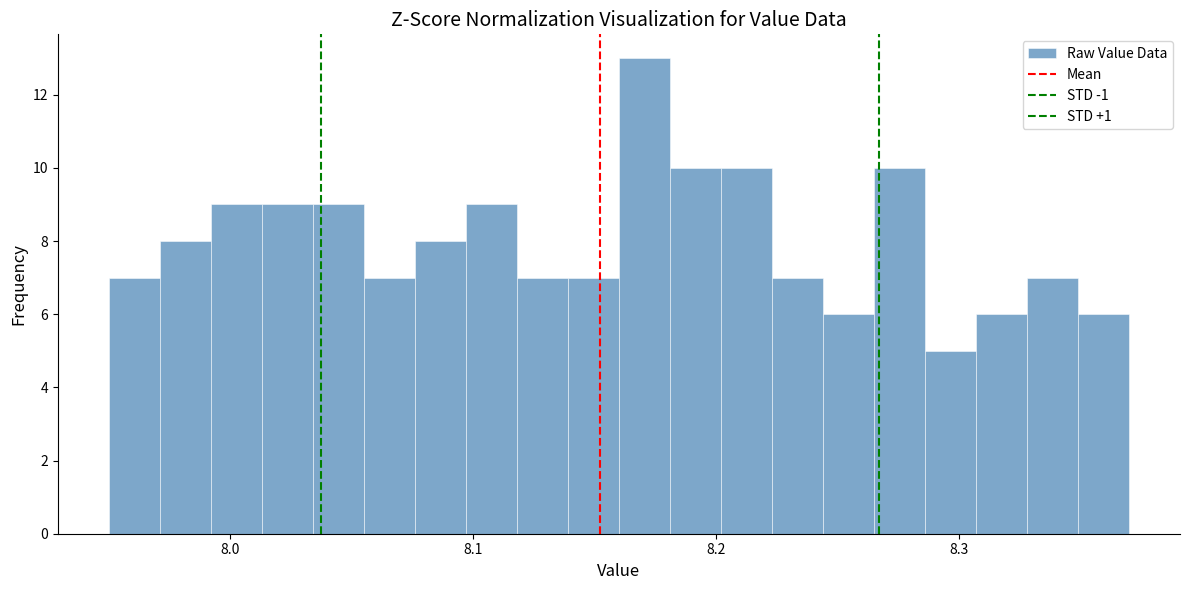

Around what value on the x-axis is the tallest bar? Give the approximate position of its centre, as read against the axis.

8.17